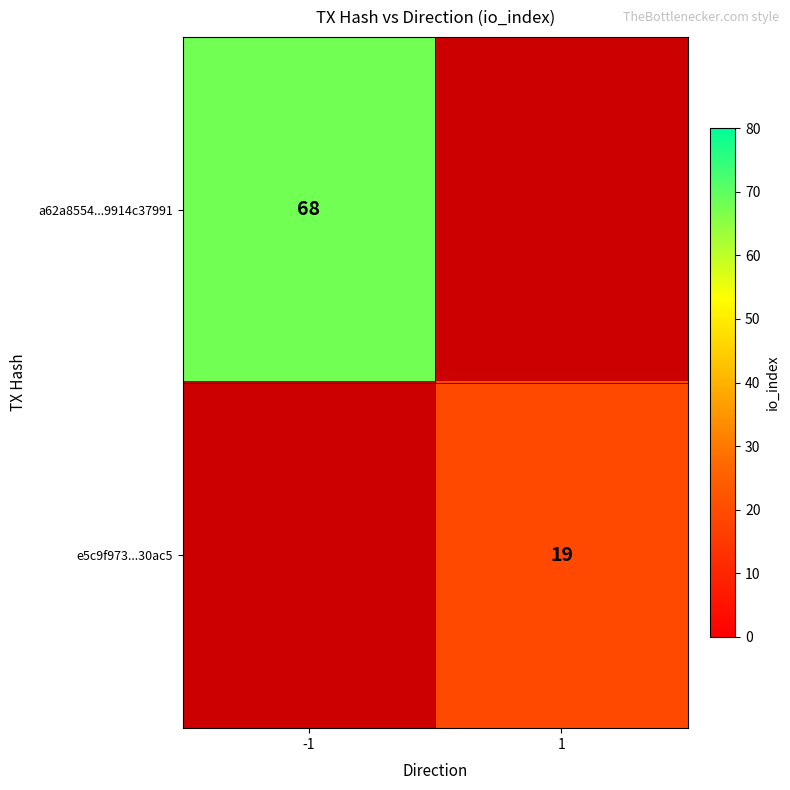

Which has a higher value, 1 or -1?

-1